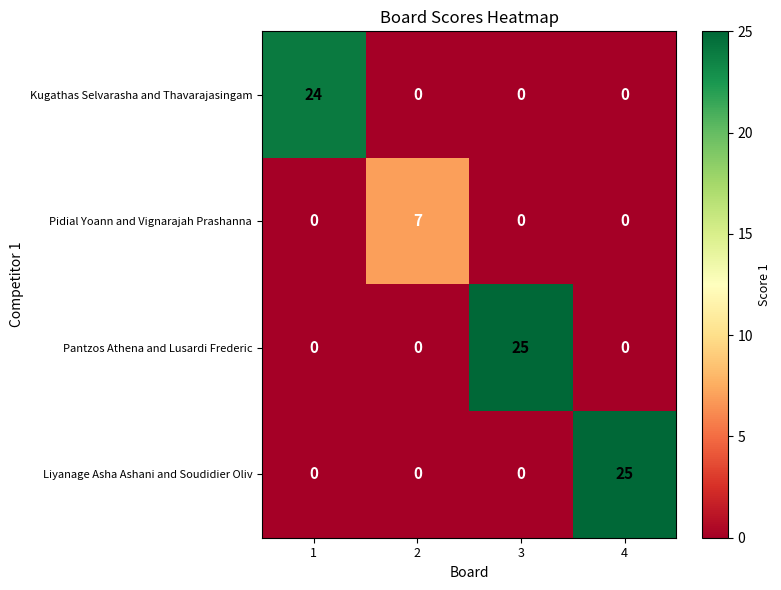

What is the greatest value displayed?

25